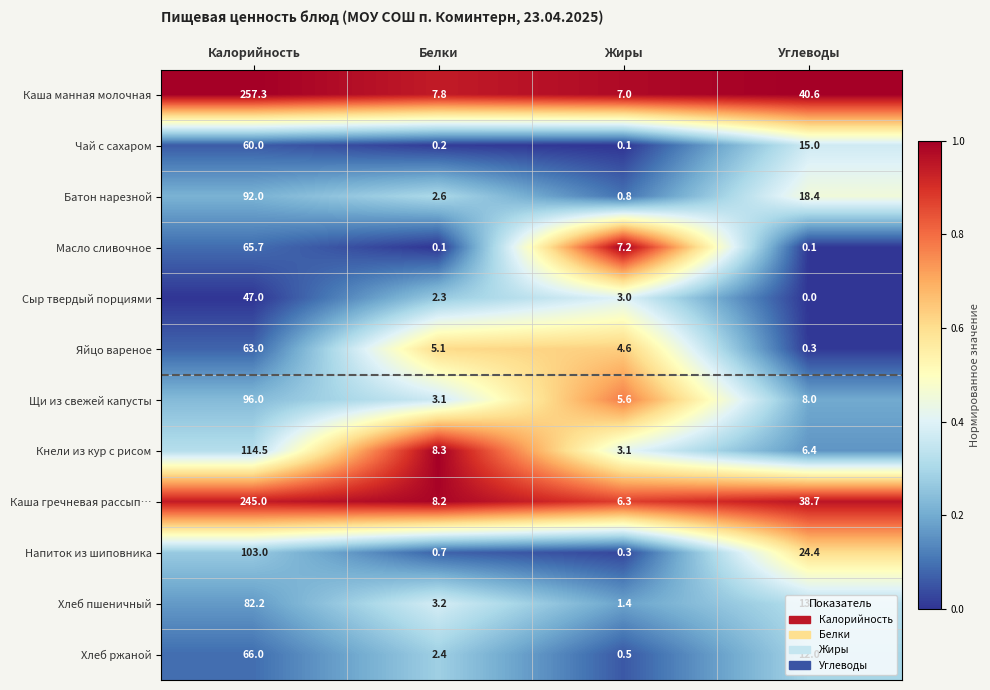

Count the number of data series in this chart.

12